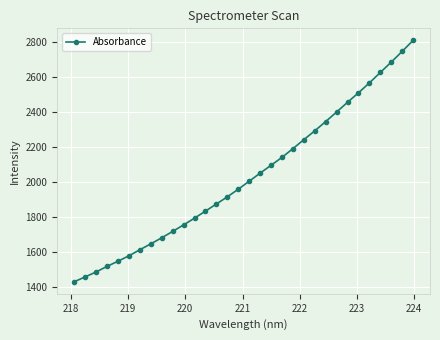

What is the sum of all values?

65027.1